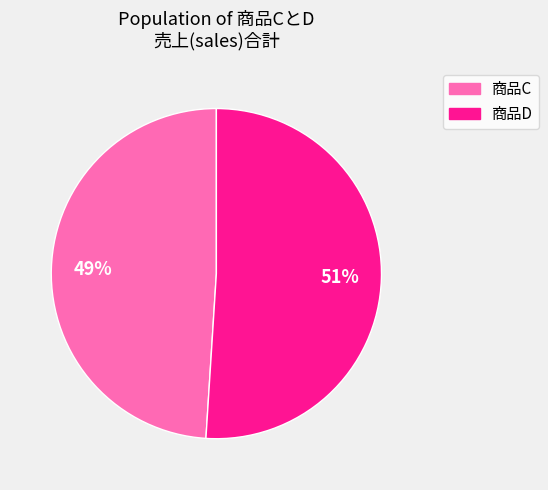

Does any single category account for the majority?

Yes